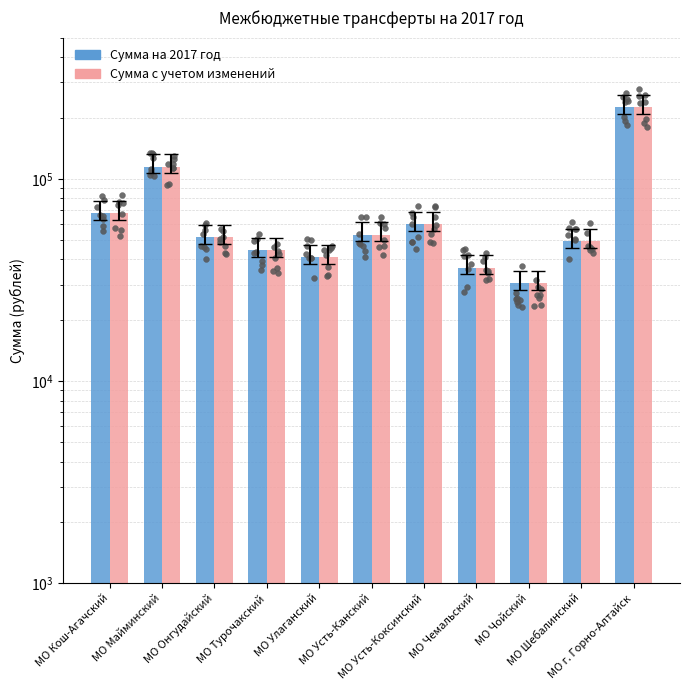

Which series has the largest total across all categories?

Сумма на 2017 год